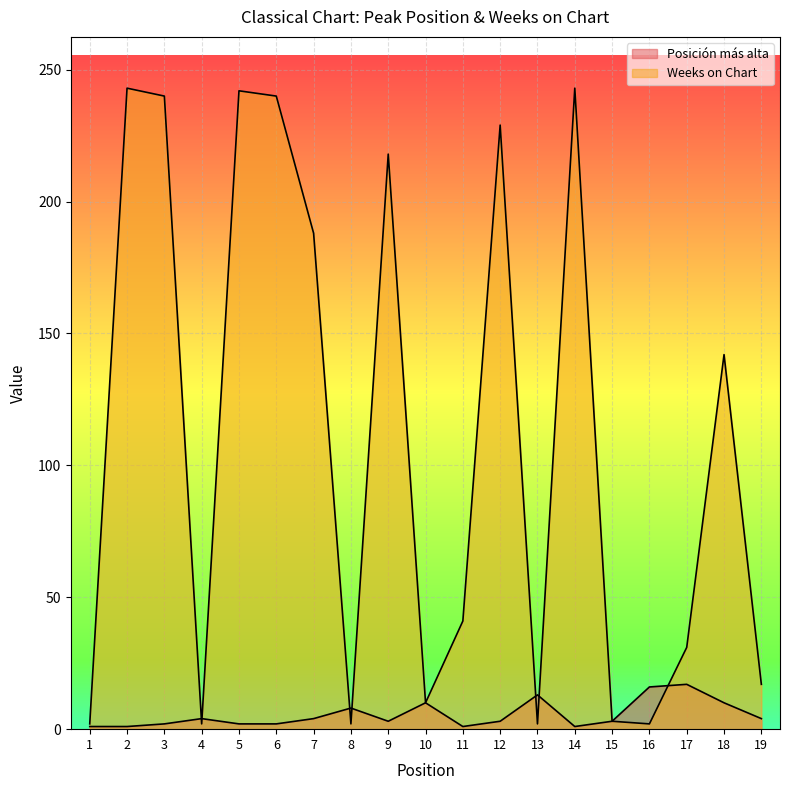

How many series are shown in this chart?

2